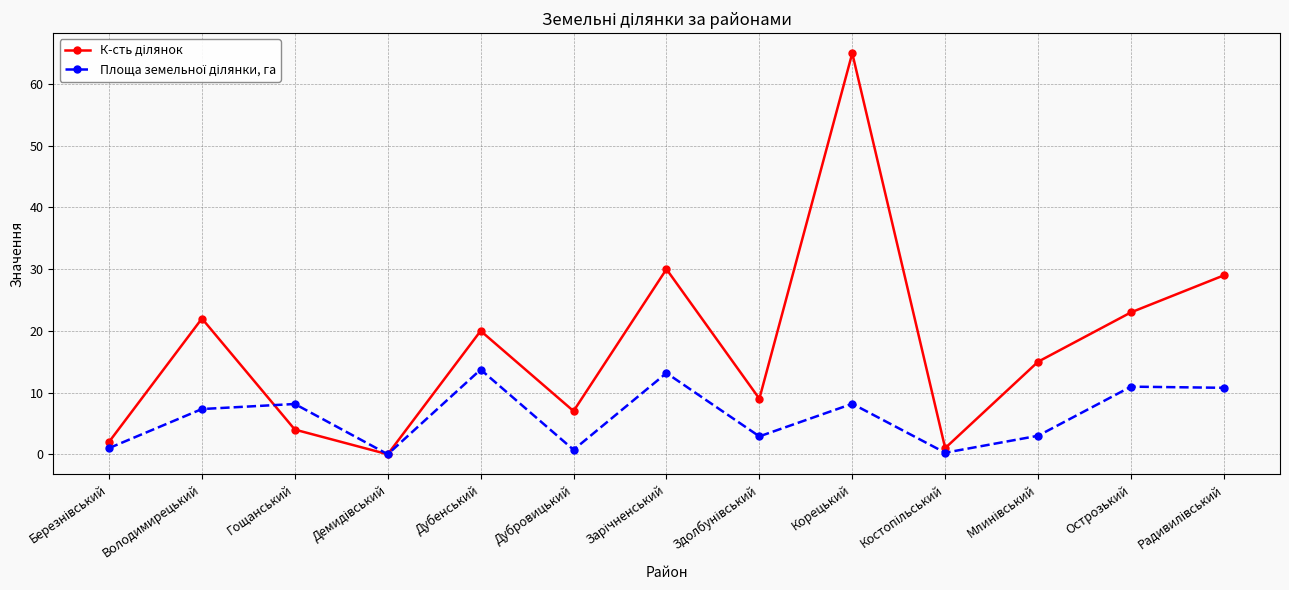

At which category is the sum across all series the highest?

Корецький